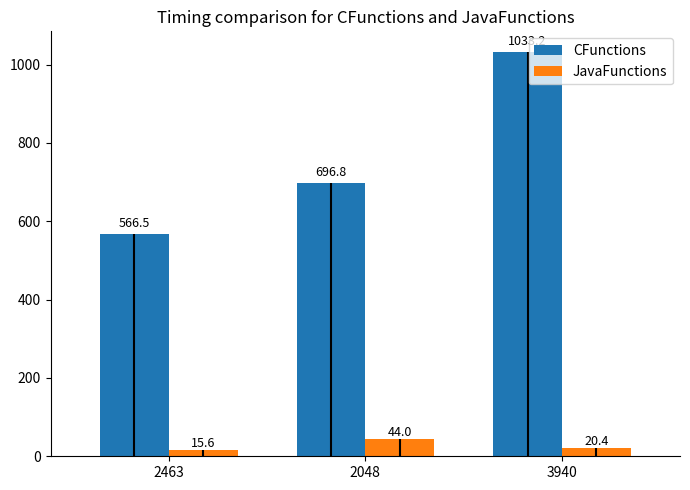

Reading left to right, list all the values displayed in this chart.

CFunctions: 566.5	696.8	1033.2
JavaFunctions: 15.6	44.0	20.4